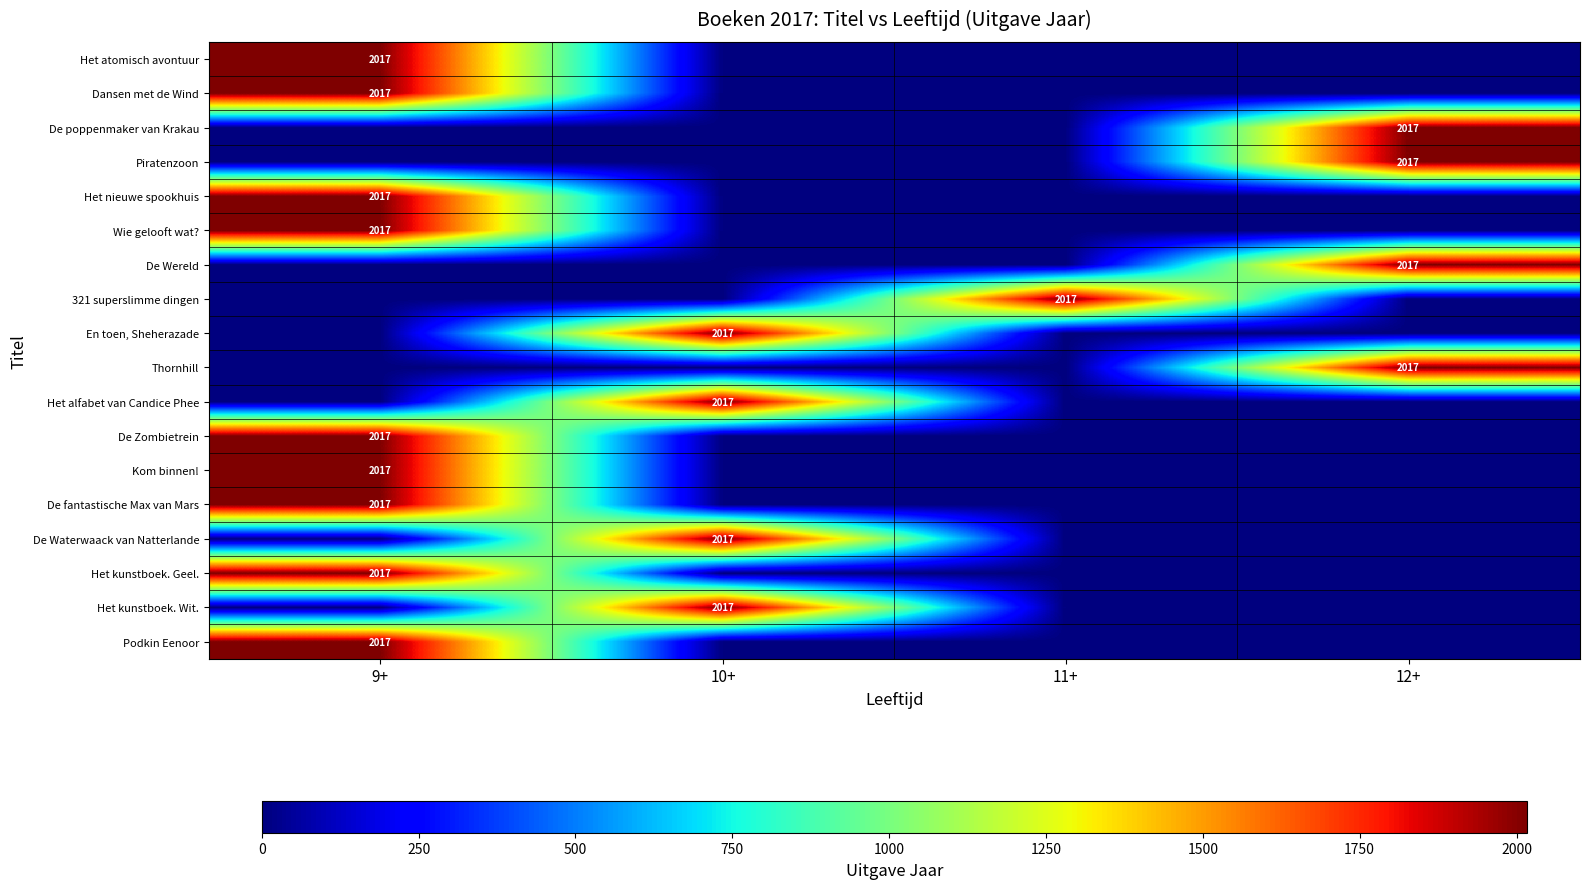

True or false: De poppenmaker van Krakau has a value of 2017 at 12+.

True